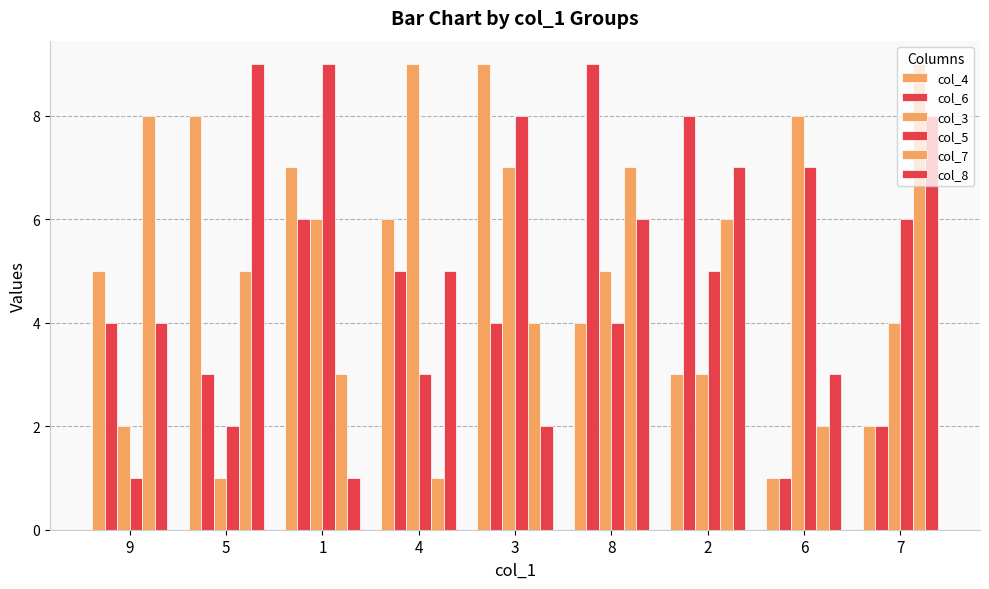

How many bars are there in total?

54